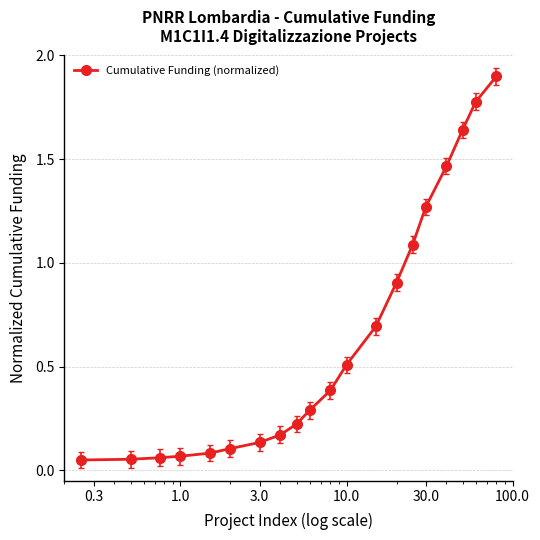

What is the maximum value shown in the chart?

1.9